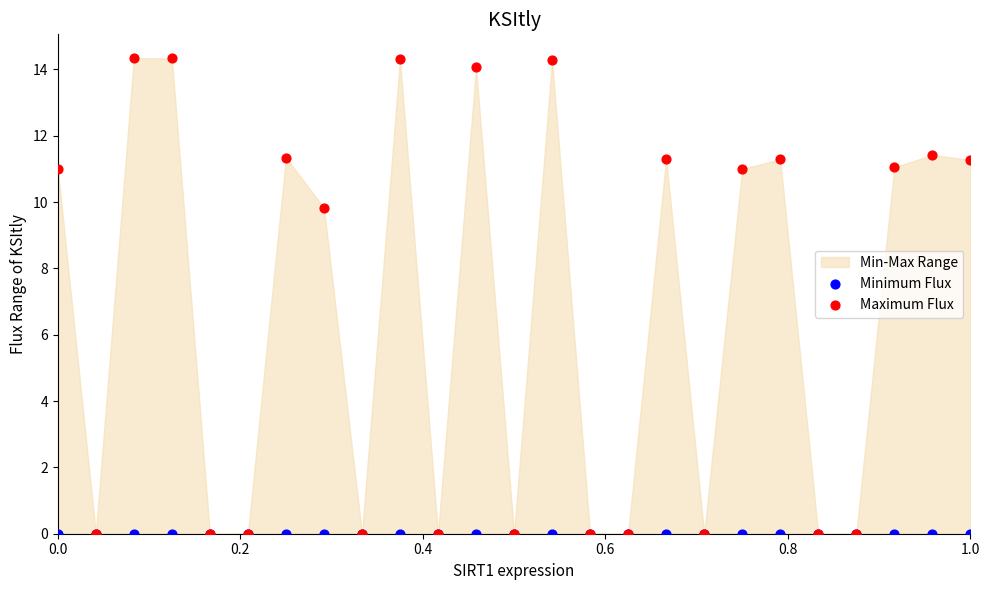

Across all series, what Y value is closest to 7?

9.8